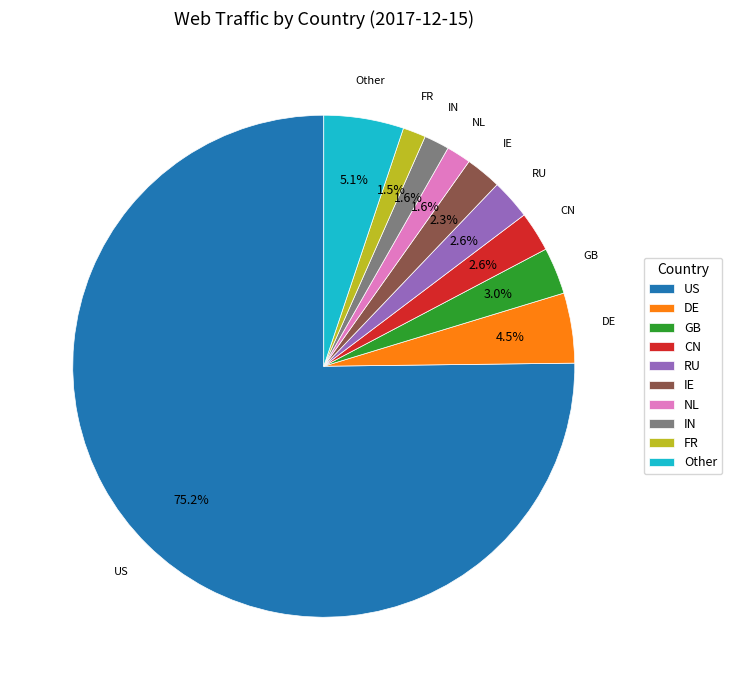

Do DE and FR together represent more than half of the pie?

No